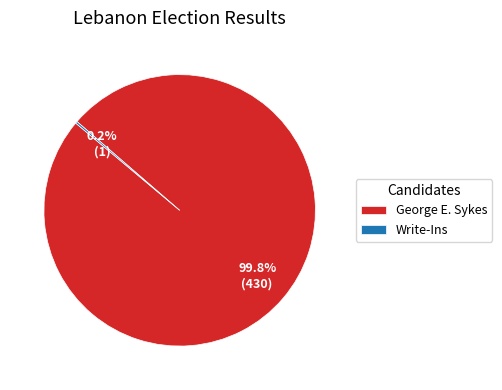

To the nearest percent, what percentage of the pie is George E. Sykes?

100%